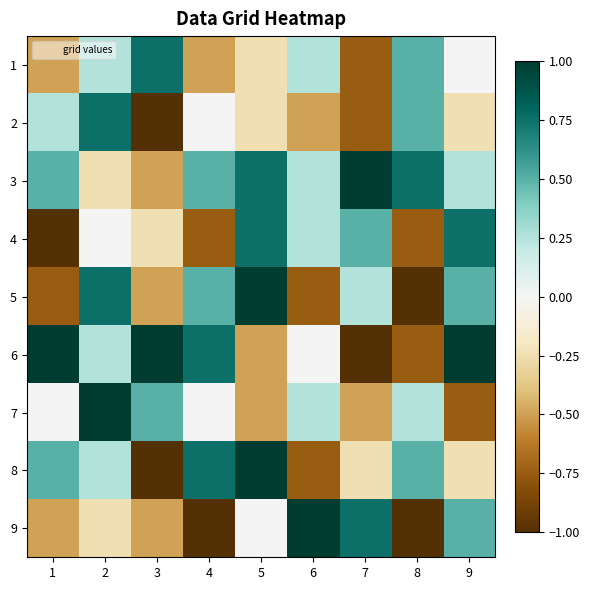

Which series changed the most between 6 and 9?

5